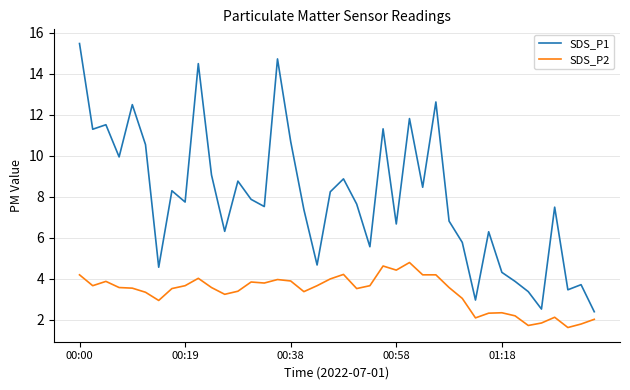

At how many categories does at least one series exceed 4?

33